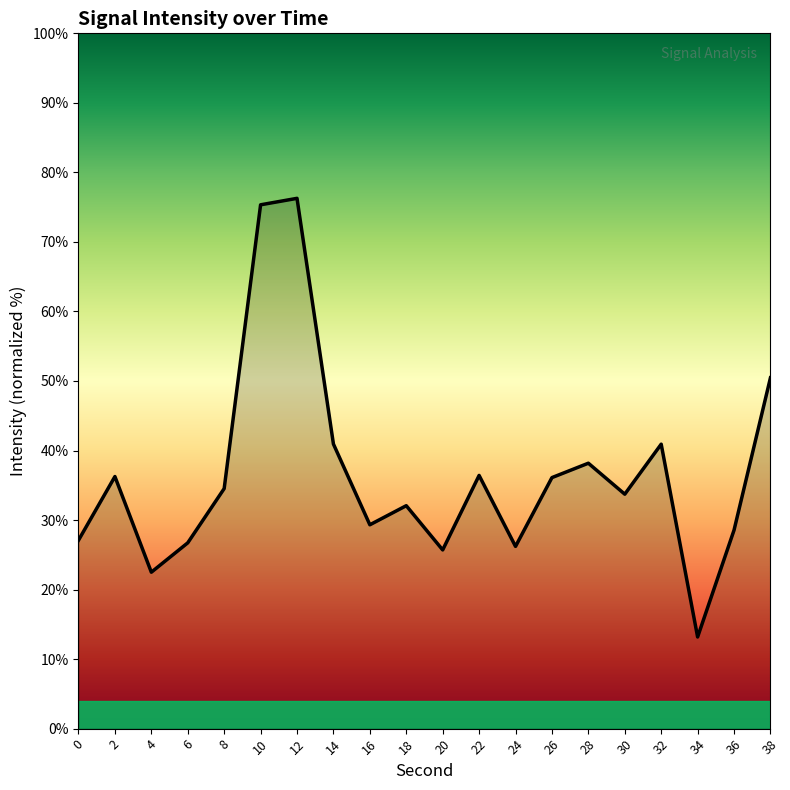

Approximately how many times larger is the value at 22 compared to 0?

1.3